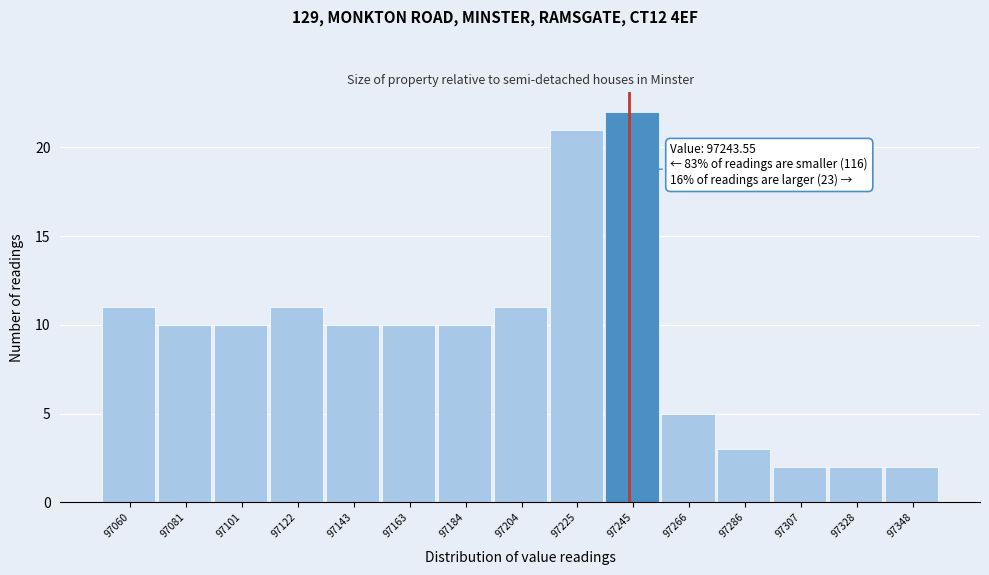

Over which range of the x-axis is the bar tallest?

97235 to 97255